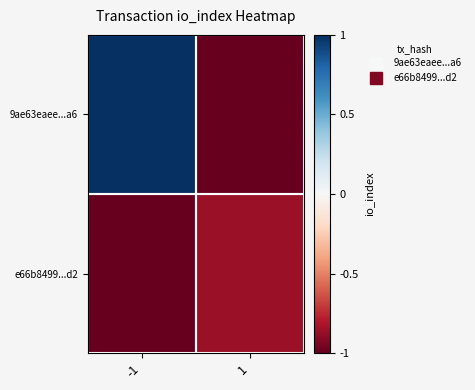

Reading right to left, extract all data points from this chart.

9ae63eaee...a6: 1=-1.0	-1=1.0
e66b8499...d2: 1=-0.9	-1=-1.0